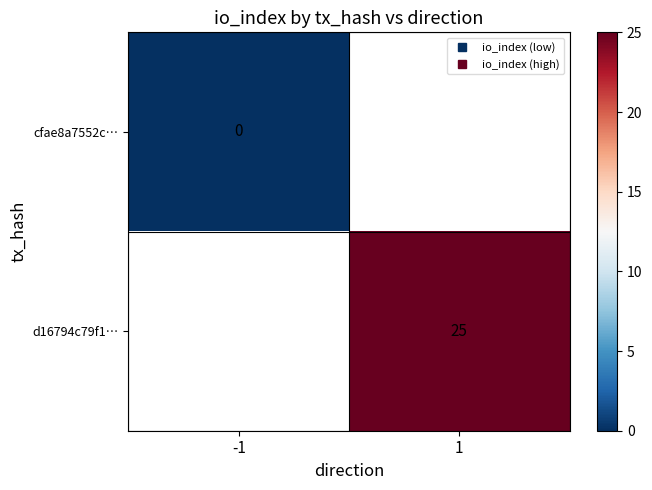

Which series has the largest range (max minus min)?

cfae8a7552c…